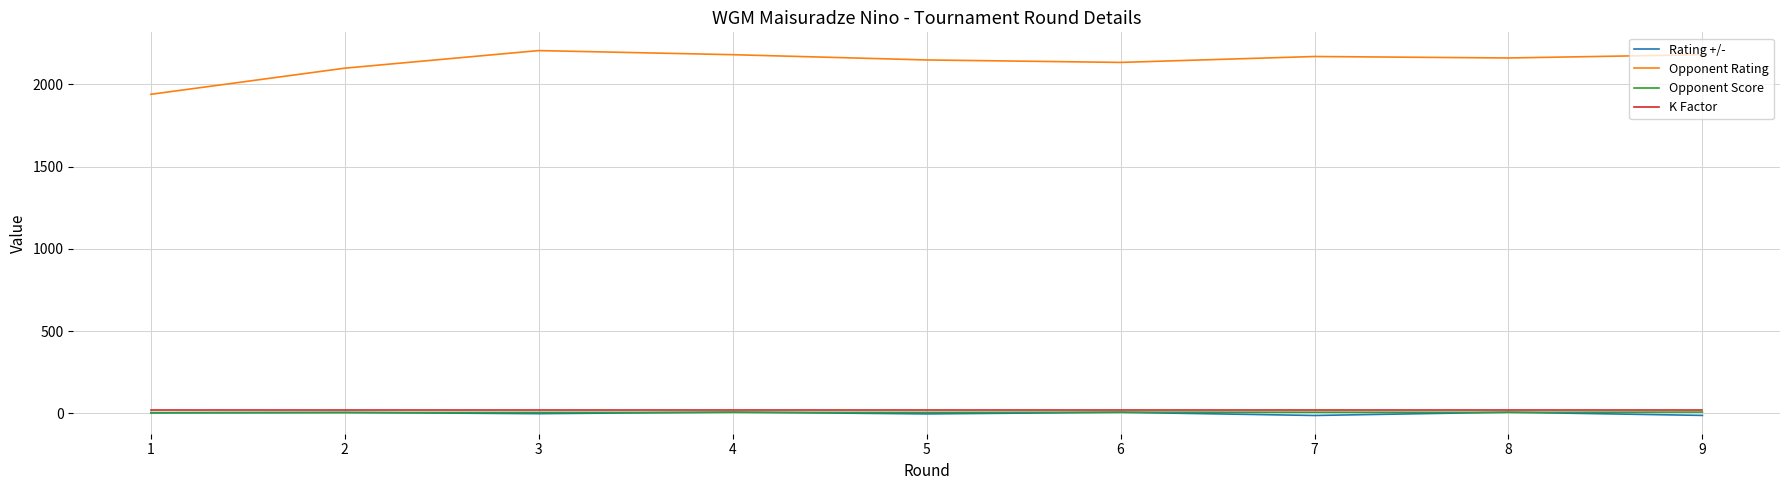

Which series has the largest total across all categories?

Opponent Rating